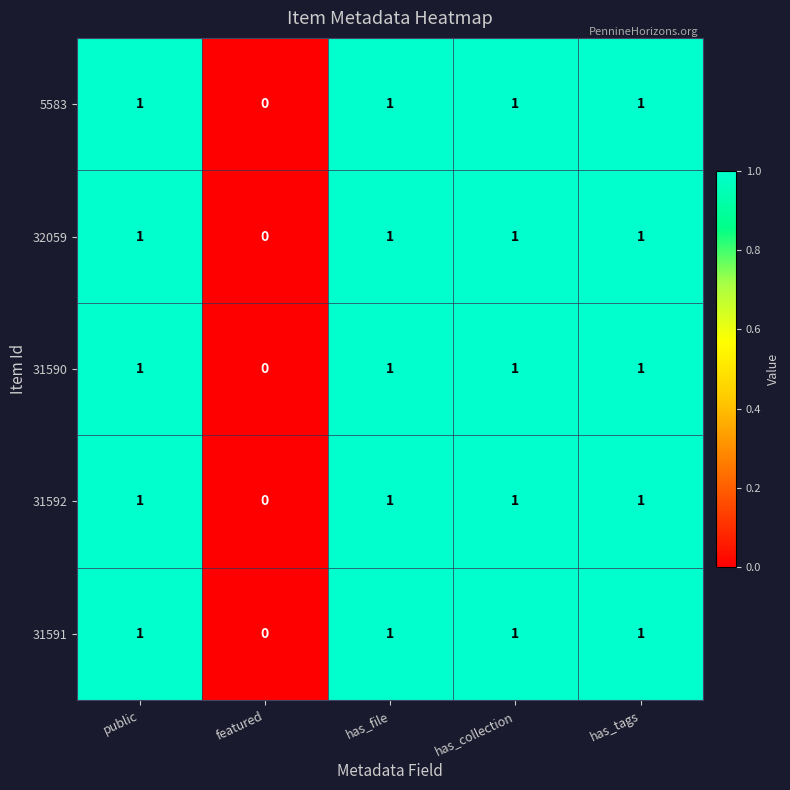

At which label is 31590 closest to 0?

featured